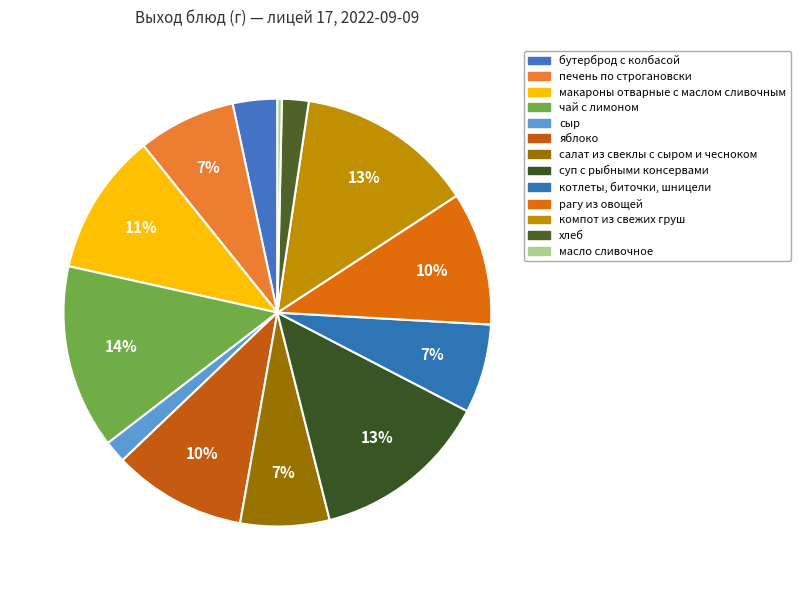

What is the change in value from чай с лимоном to хлеб?

-177